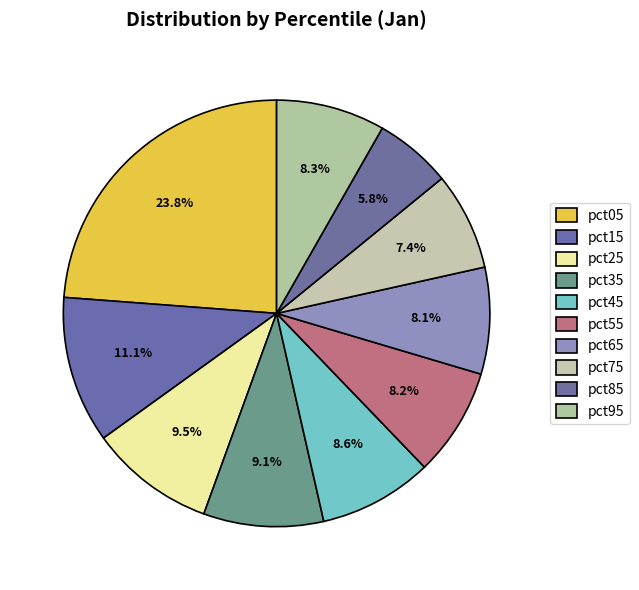

Count the number of slices in the pie.

10